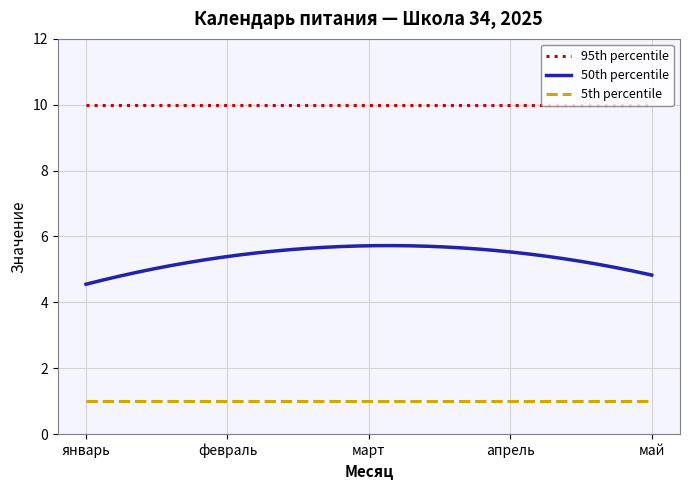

Rank the series by their average value, from highest to lowest.

95th percentile, 50th percentile, 5th percentile